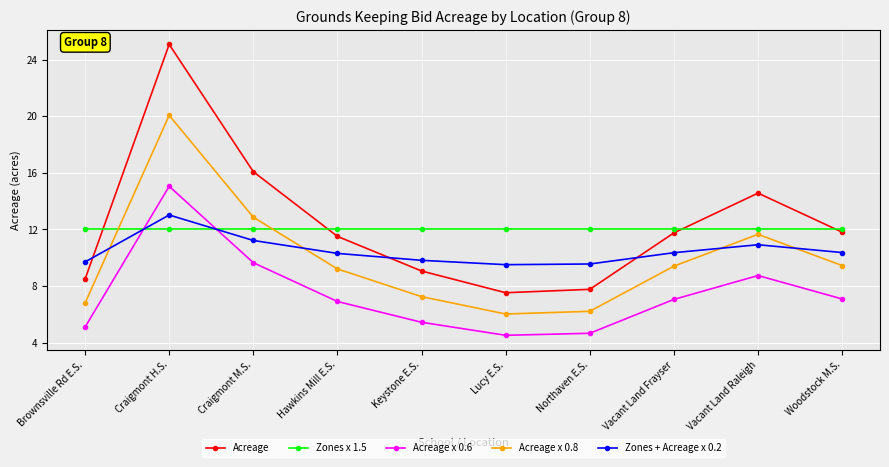

Rank the series by their maximum value, from lowest to highest.

Zones x 1.5, Zones + Acreage x 0.2, Acreage x 0.6, Acreage x 0.8, Acreage